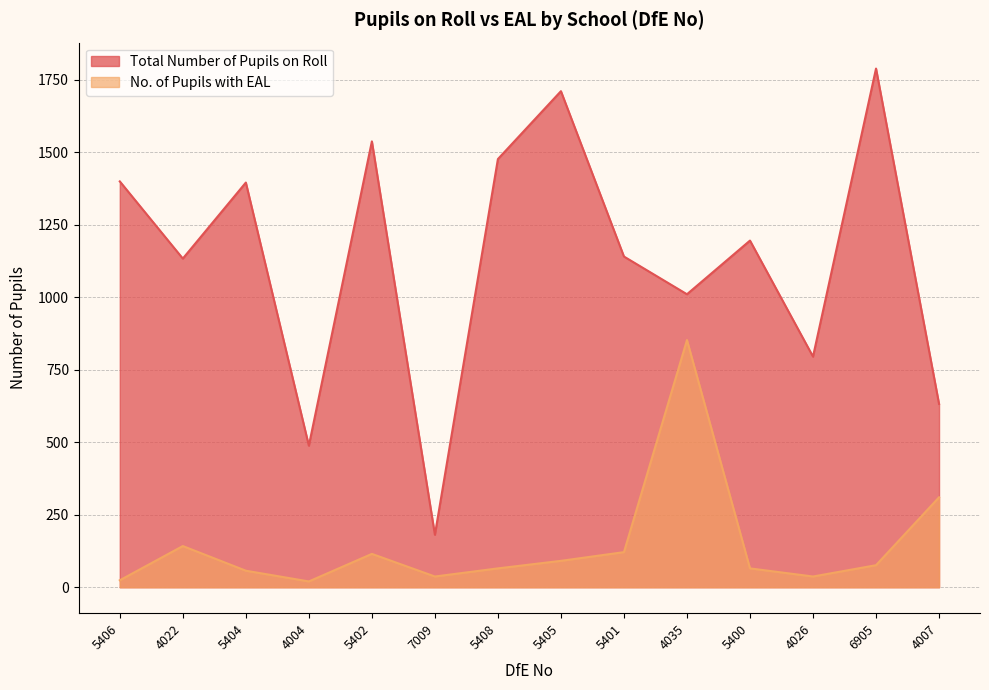

How many lines are shown in the chart?

2